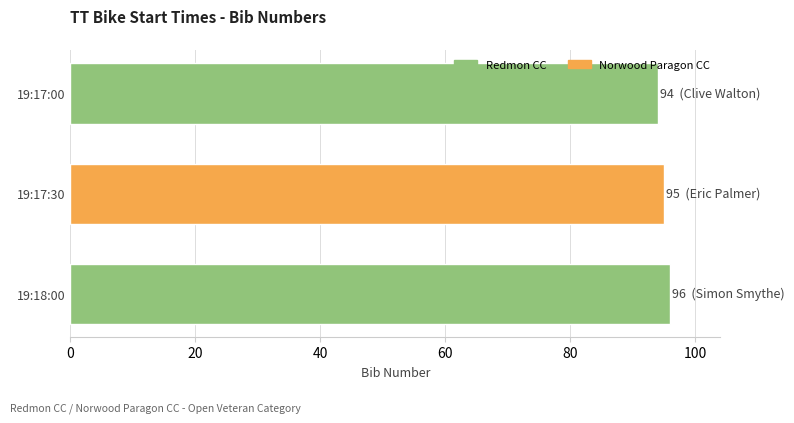

Are the bars horizontal?

Yes